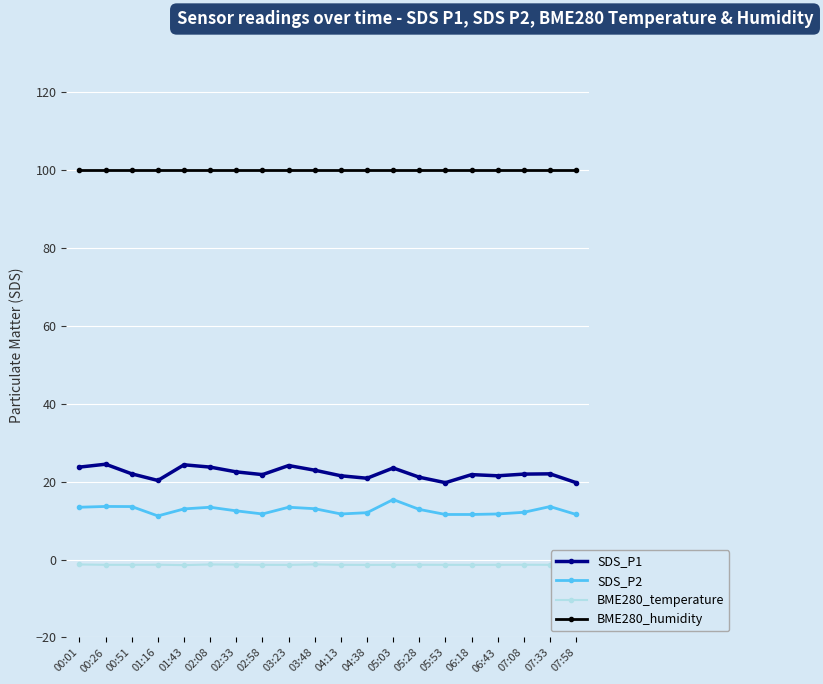

Count the number of categories in the chart.

20